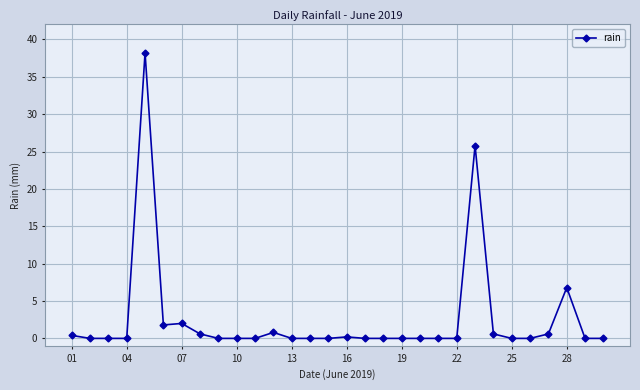

What is the sum of all values?

77.8